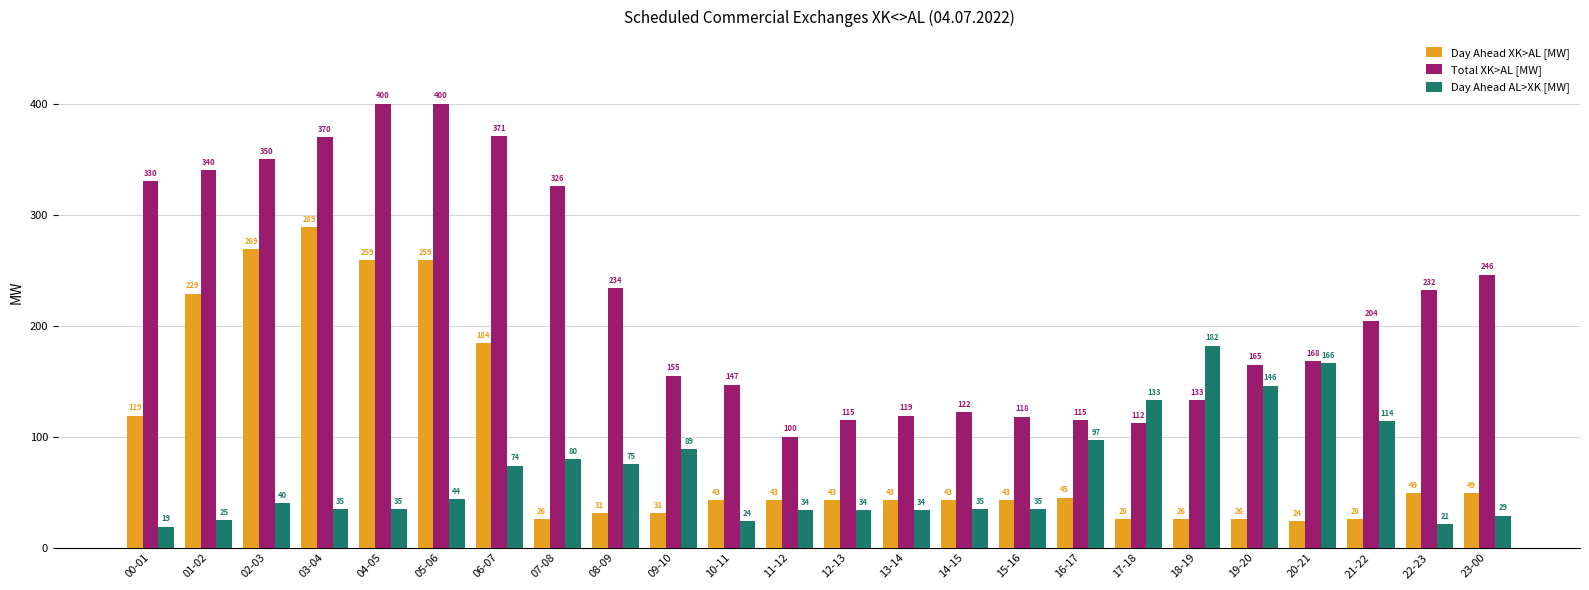

Does the chart contain stacked bars?

No